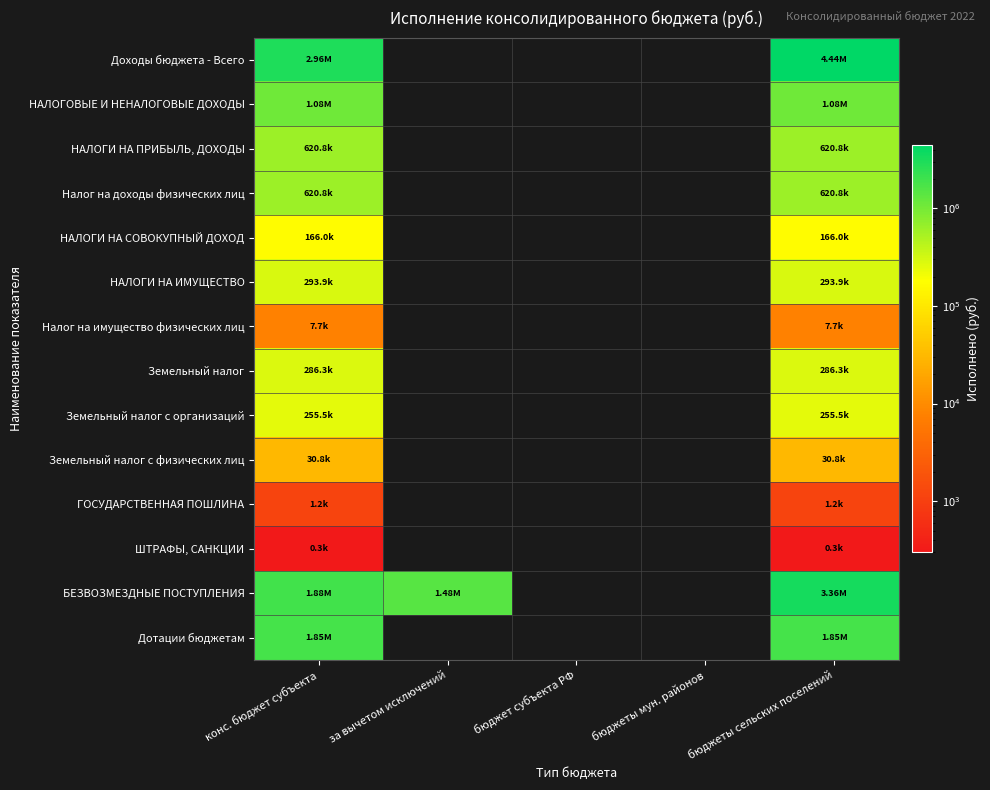

How many values in Налог на доходы физических лиц are above zero?

2